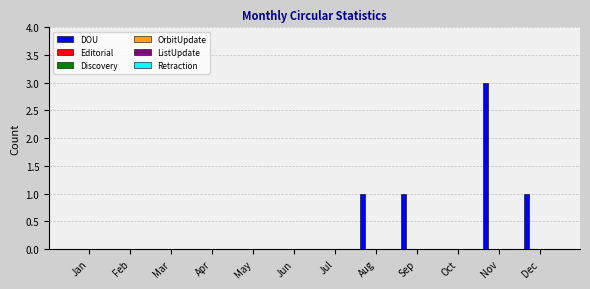

What is the greatest value displayed?

3